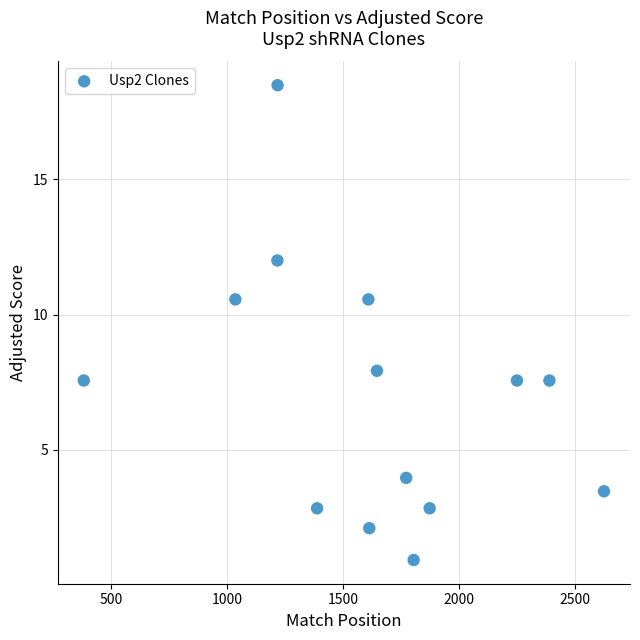

What is the range of Y values (max minus min)?

17.6